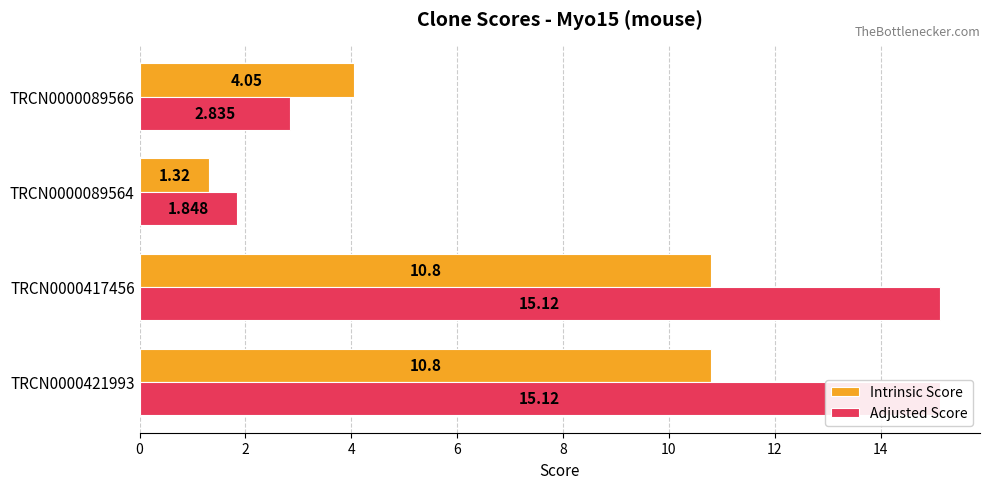

Count the number of categories in the chart.

4